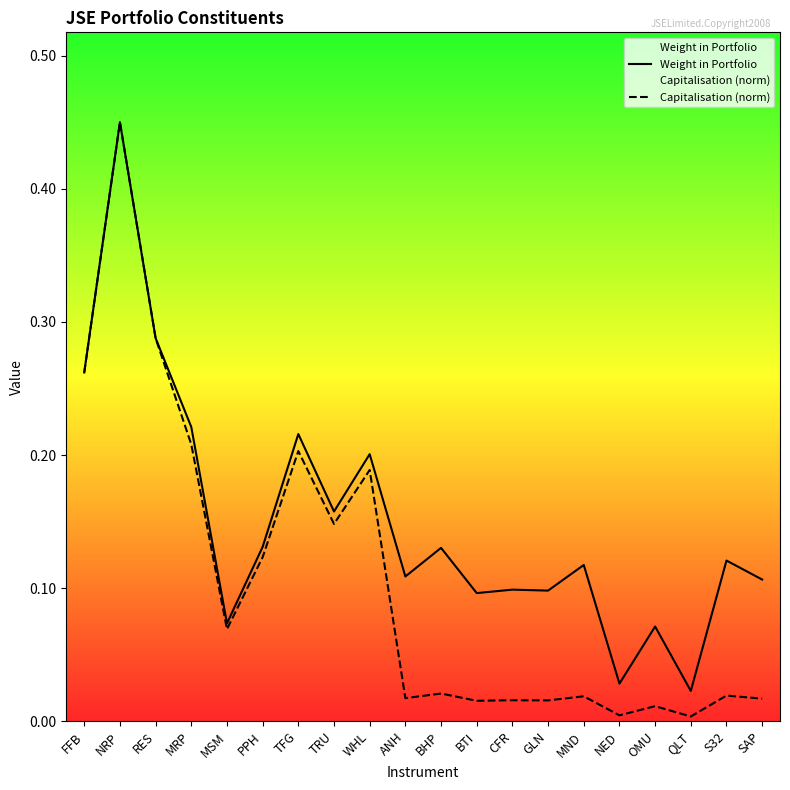

What is the difference between the highest and lowest values at CFR?

0.1